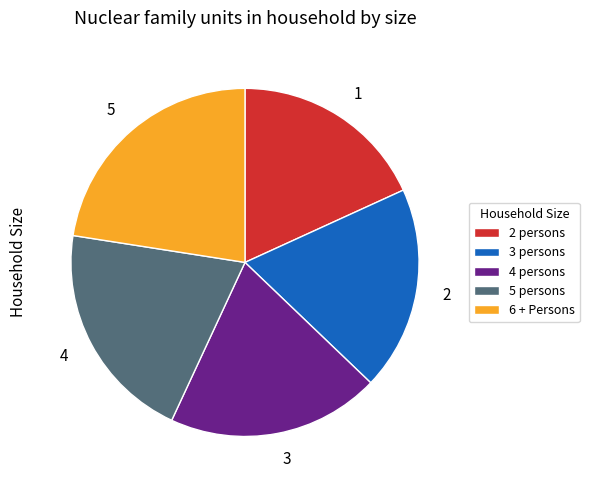

Do 6 + Persons and 3 persons together represent more than half of the pie?

No